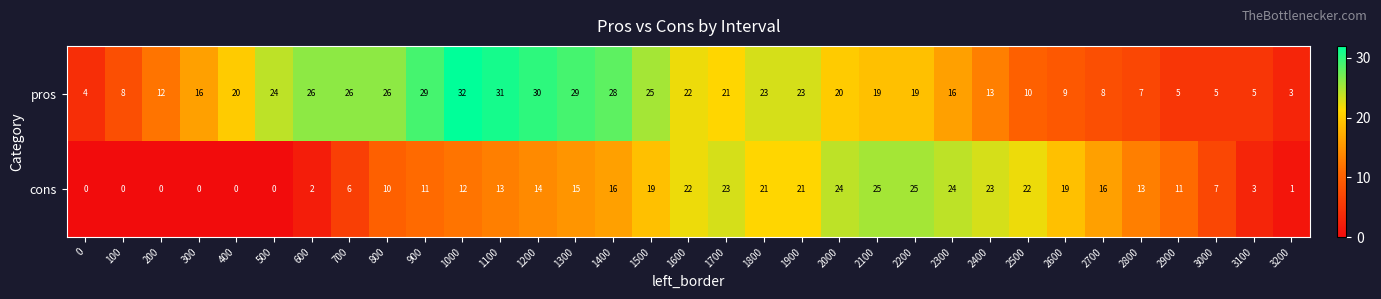

Which series has the widest spread of values?

pros